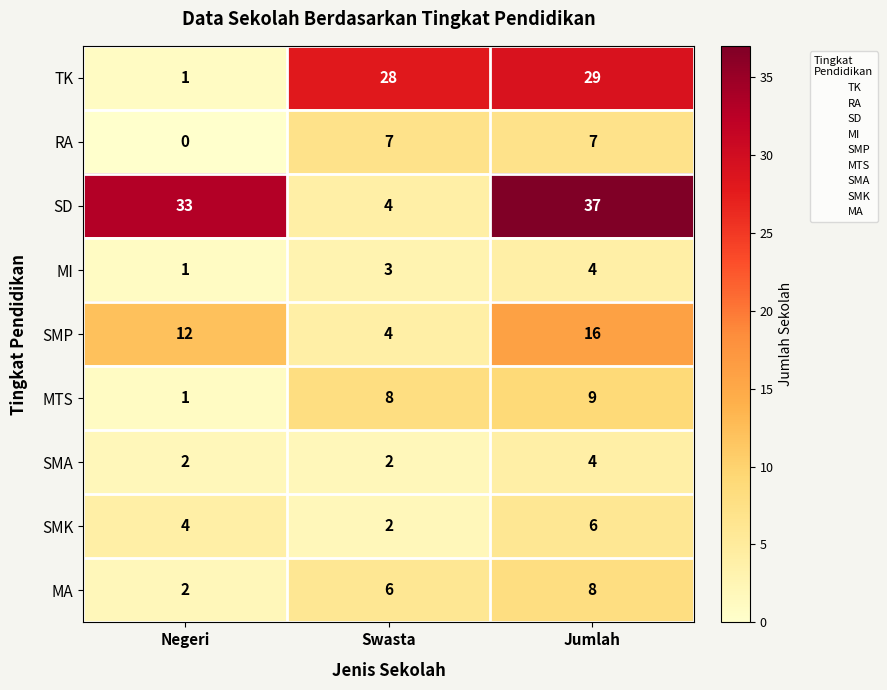

List the labels in order of MI value, largest first.

Jumlah, Swasta, Negeri